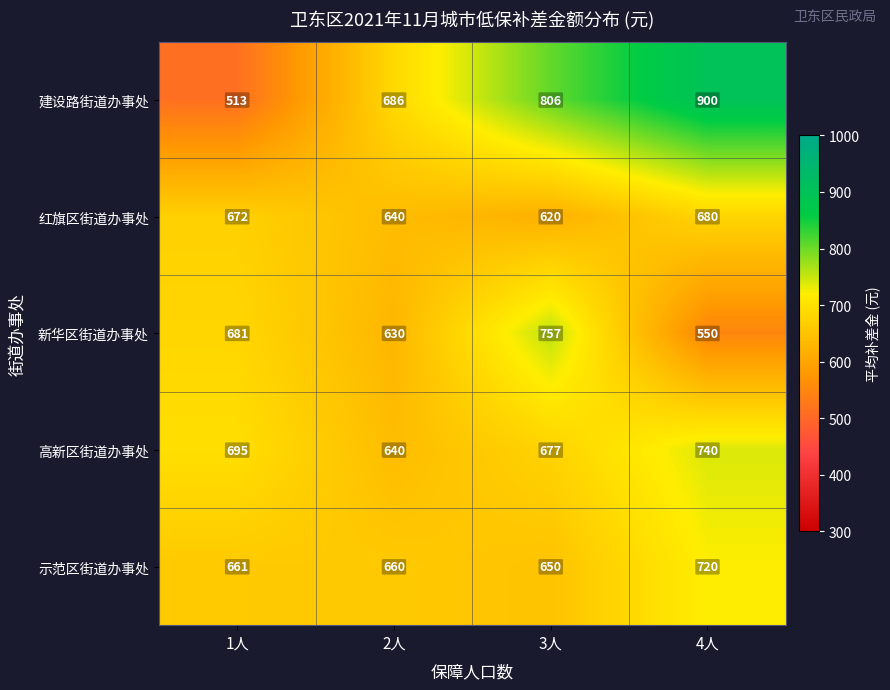

What is the lowest value of the 示范区街道办事处 series?

650